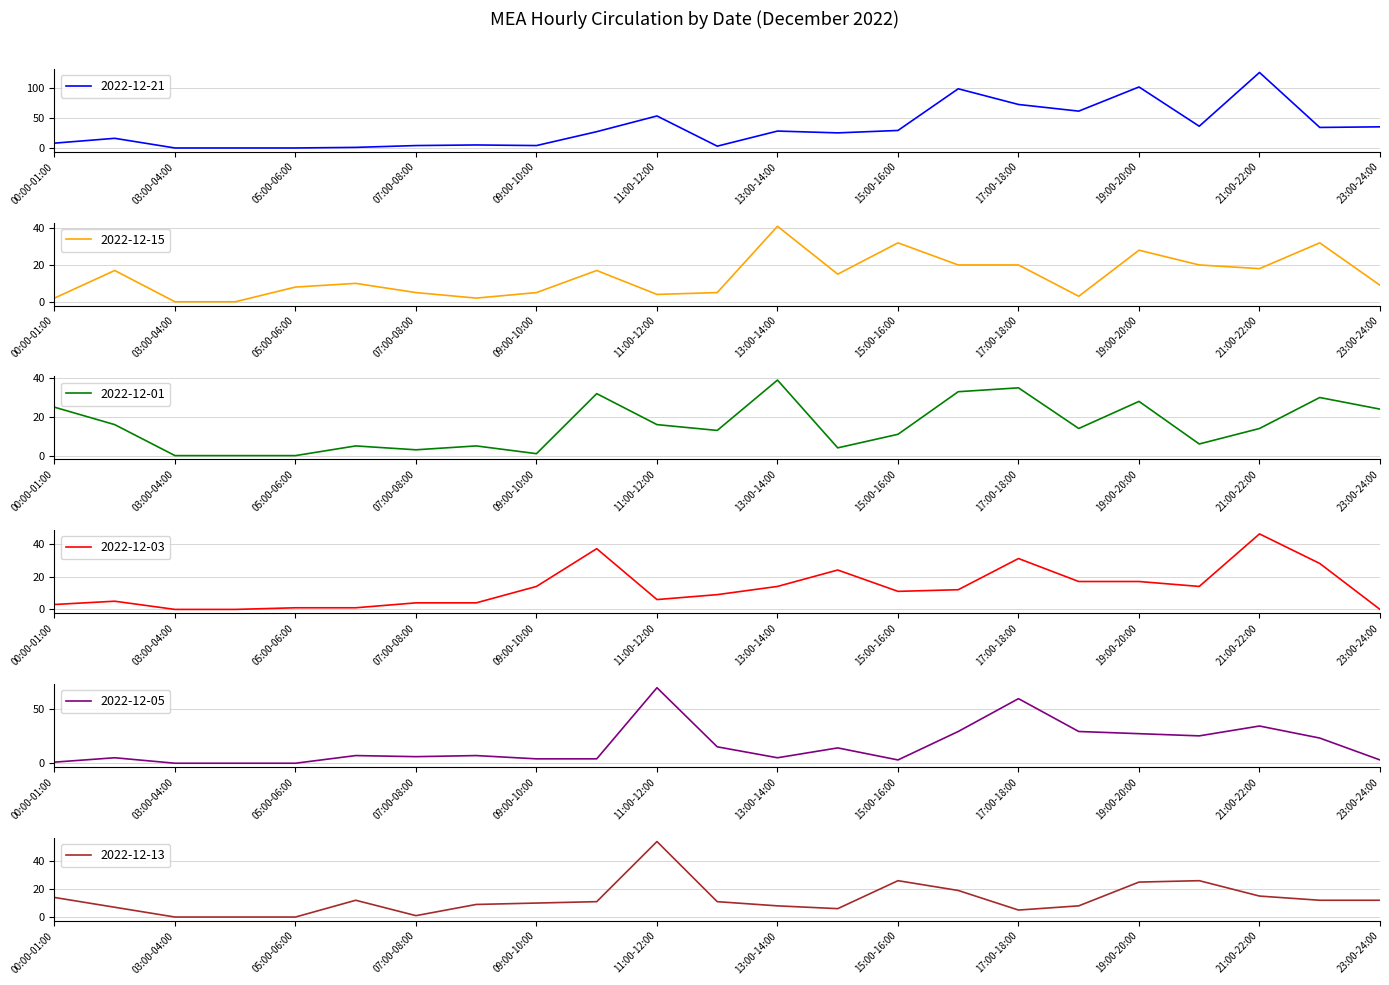

At which category is the sum across all series the highest?

21:00-22:00